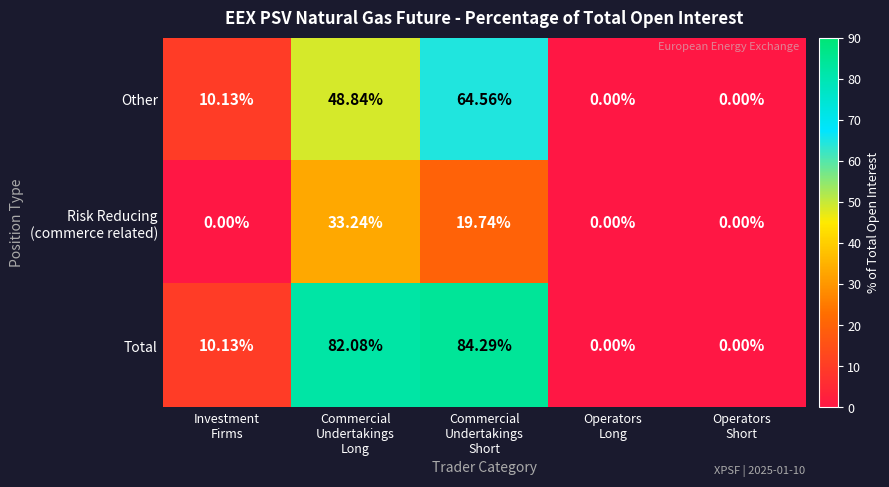

Count the number of categories in the chart.

5